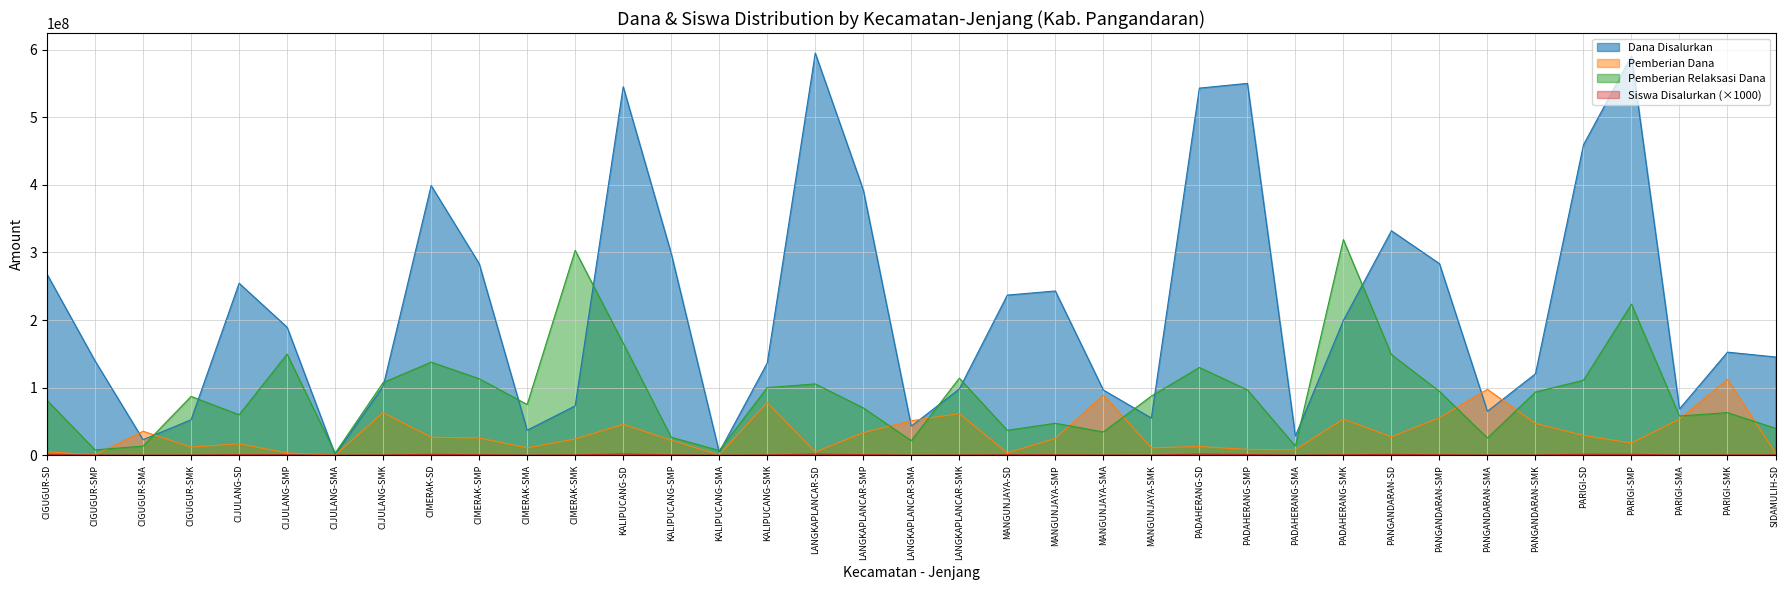

What is the sum of all Siswa Disalurkan values?

22746000